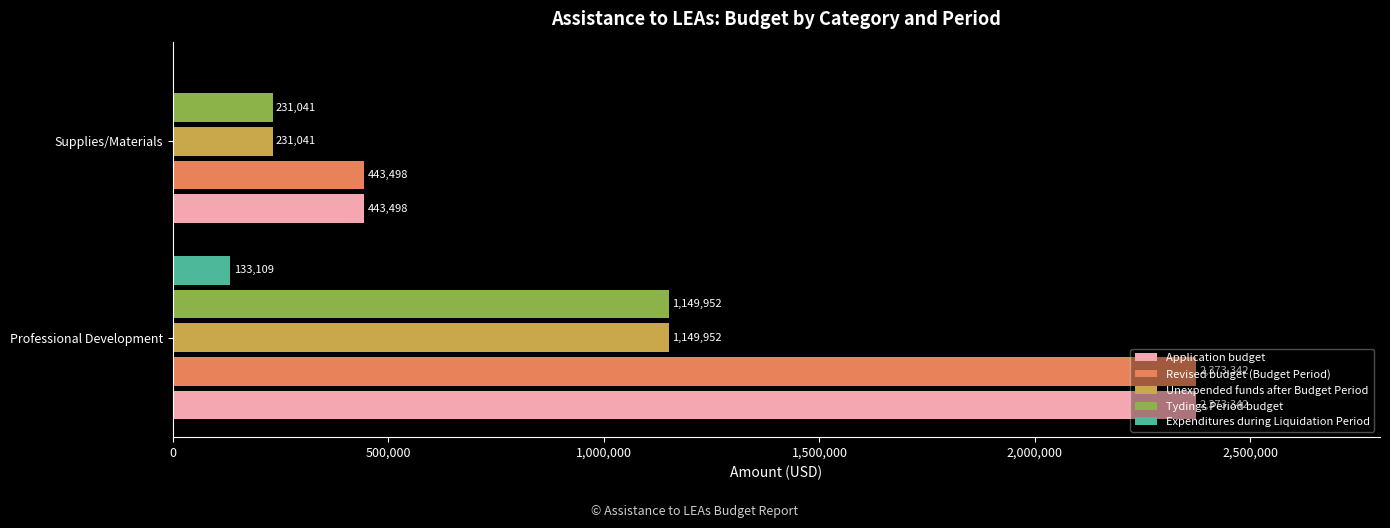

What is the total value across all series at Professional Development?

7179697